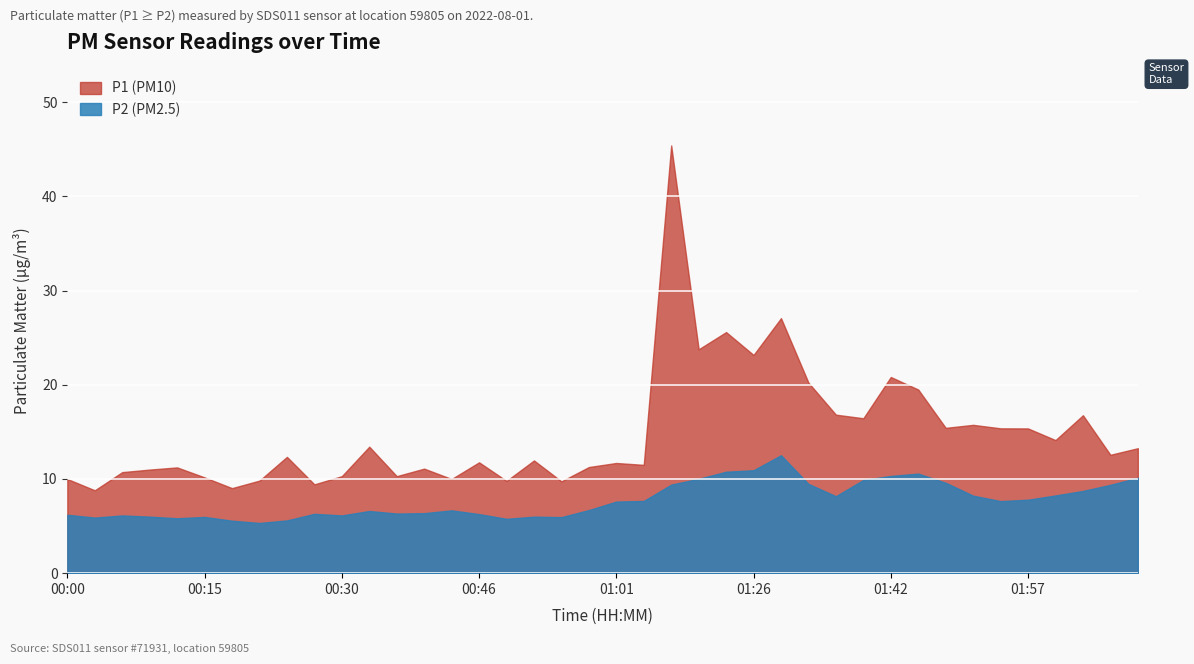

Which series has the largest range (max minus min)?

P1 (PM10)